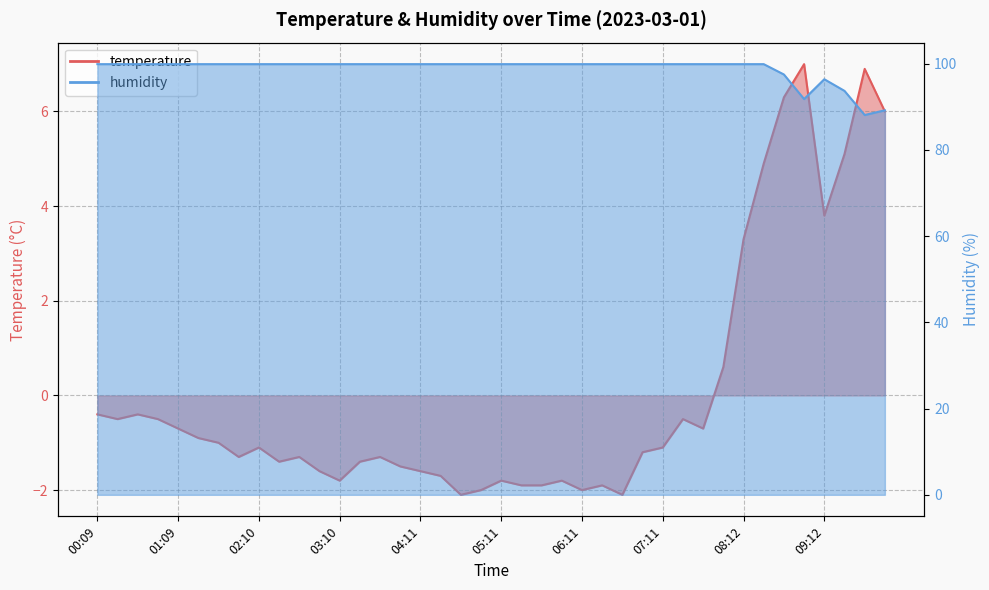

What are all the series names shown in the legend?

temperature, humidity